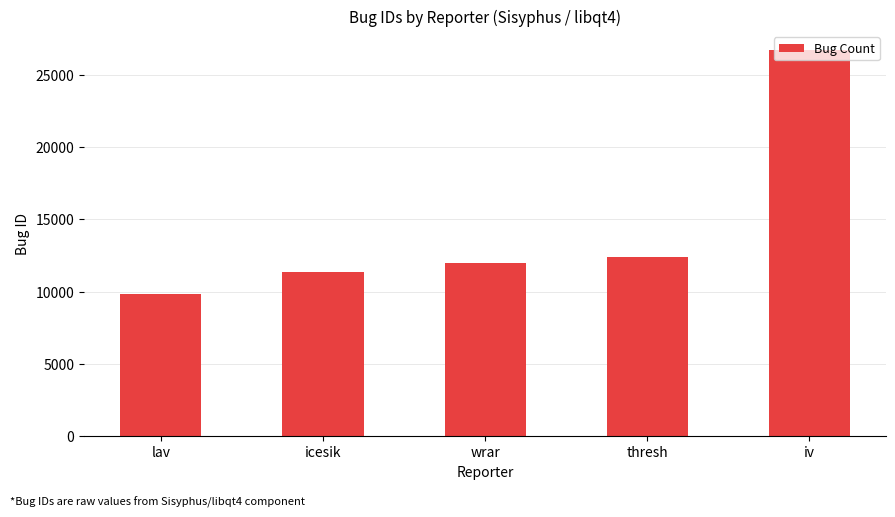

What is the change in value from lav to thresh?

+2589